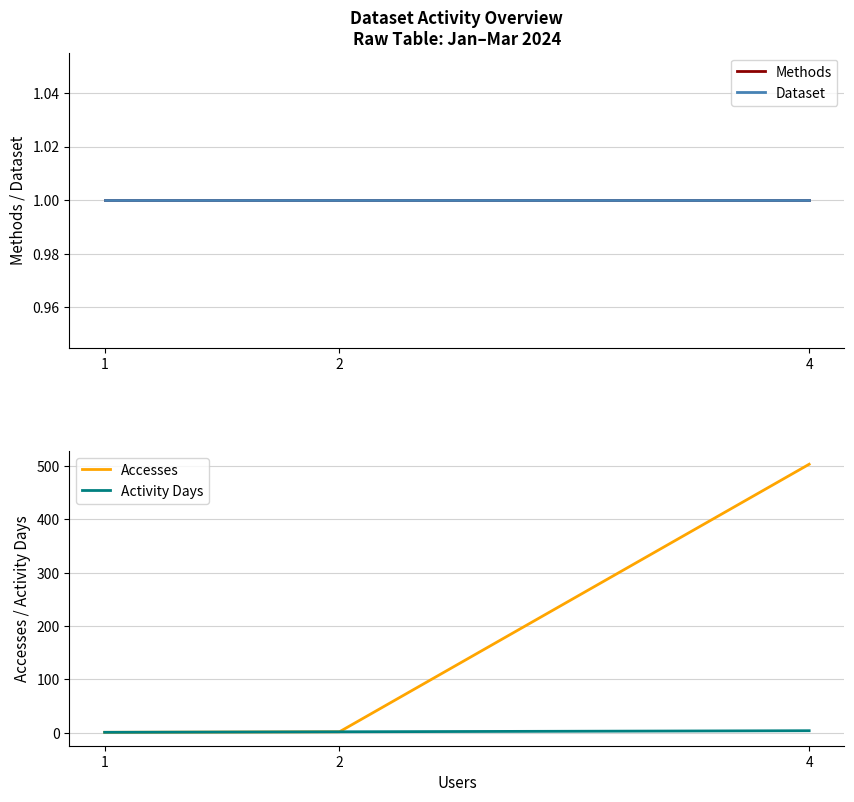

Rank the categories by Methods value from highest to lowest.

1, 2, 4